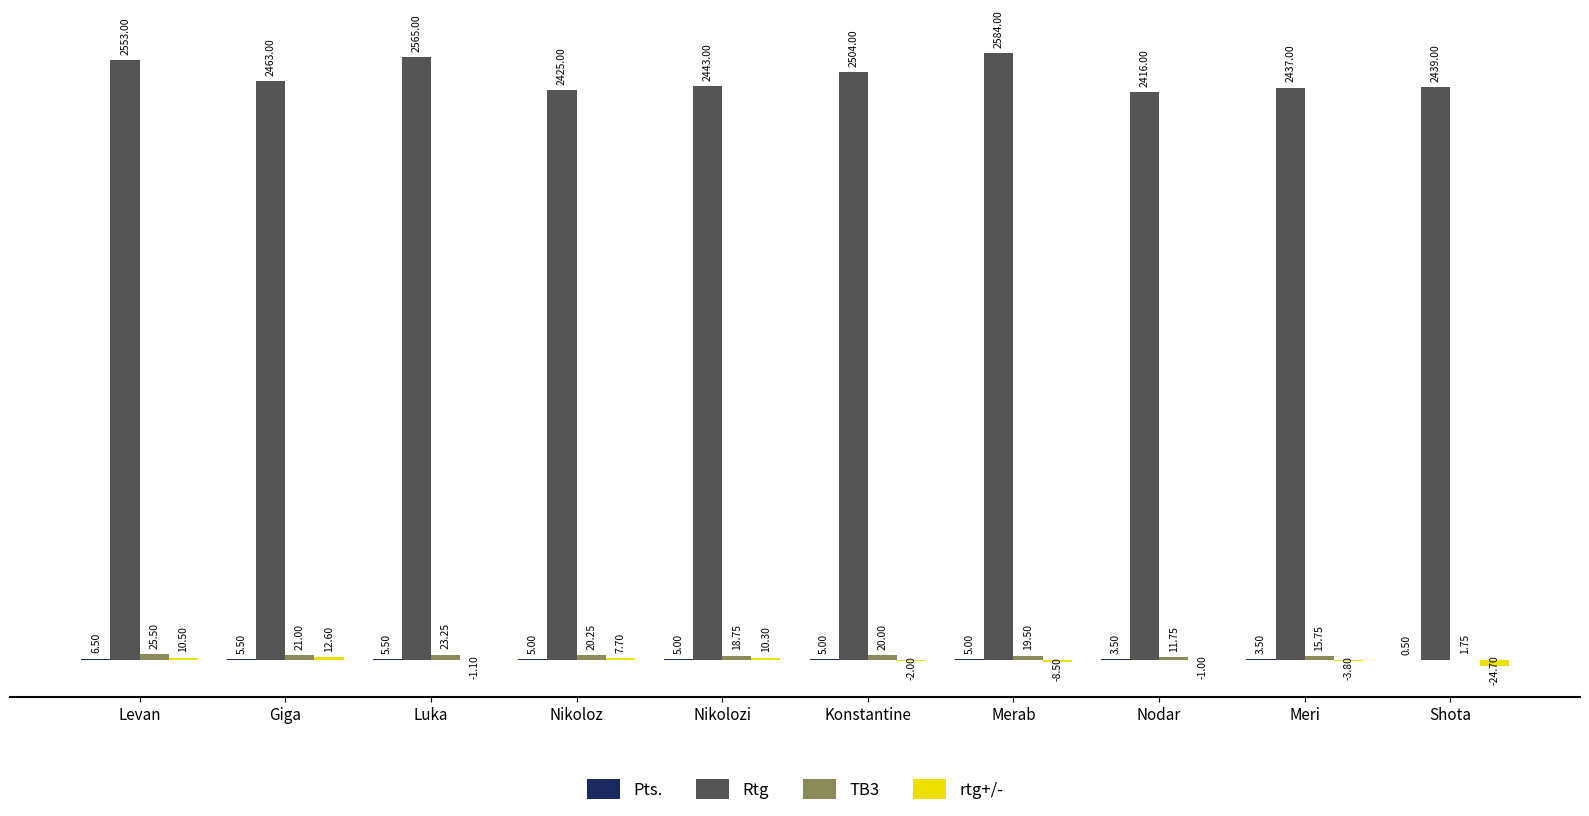

Between Konstantine and Nodar, which series saw the biggest shift?

Rtg